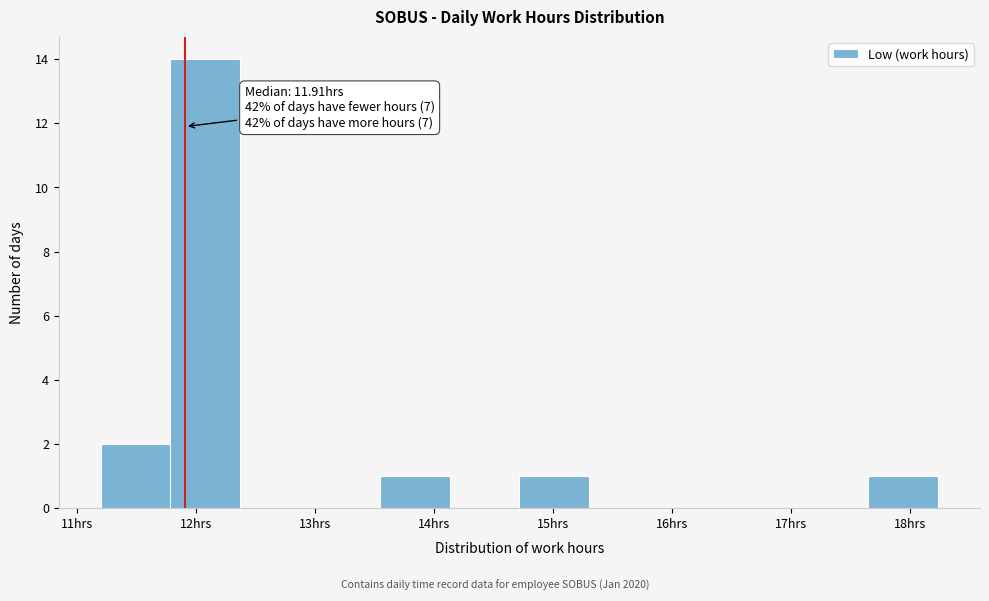

Over which range of the x-axis is the bar tallest?

11.8 to 12.4